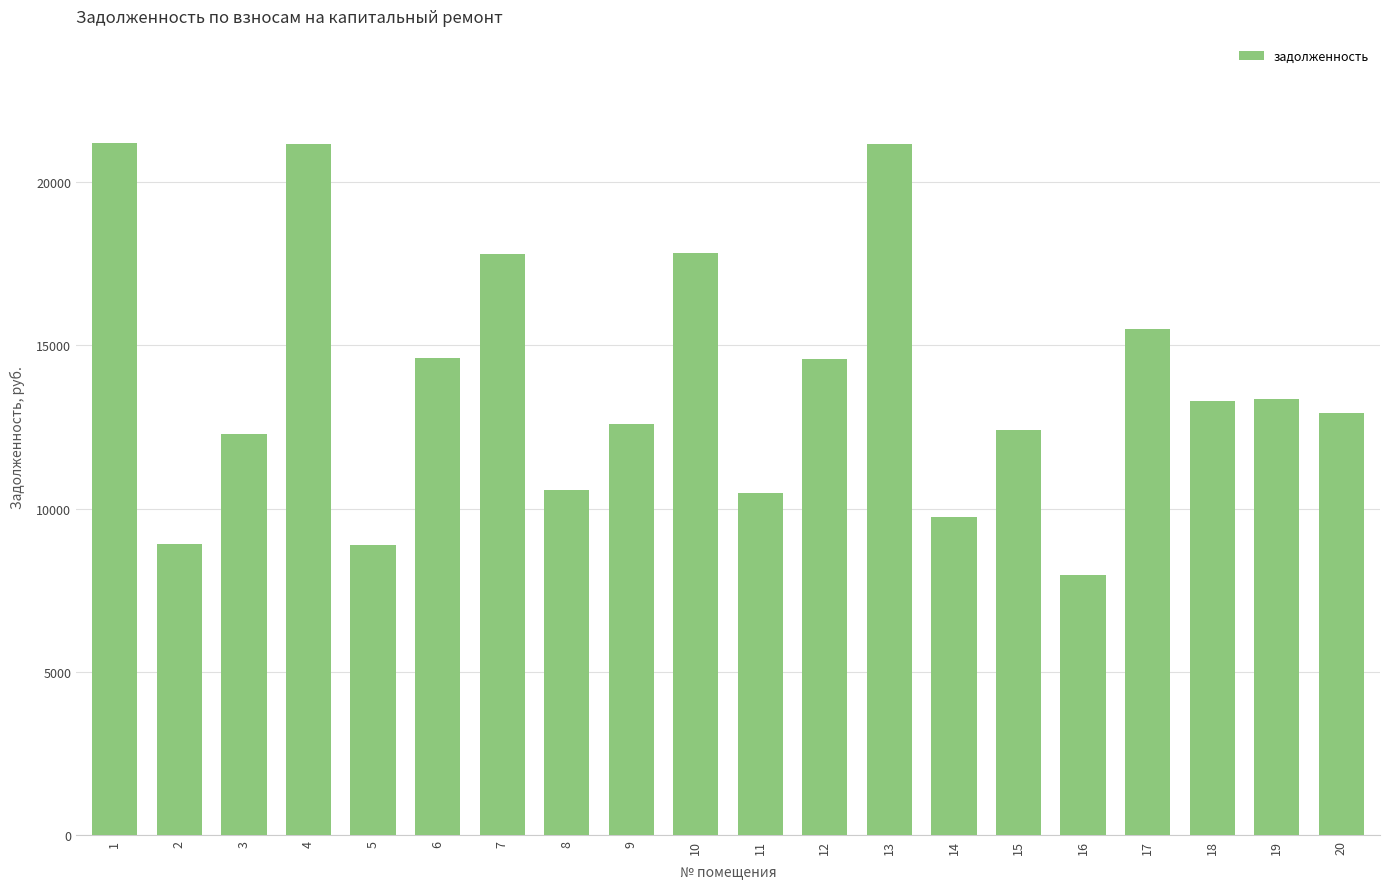

What is the difference between the maximum and minimum values?

13237.7